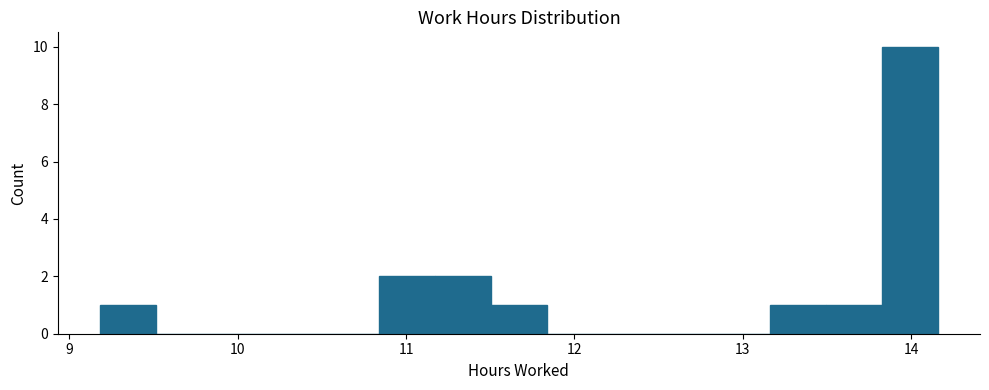

Read against the x-axis, roughly where is the centre of the tallest bar?

14.0